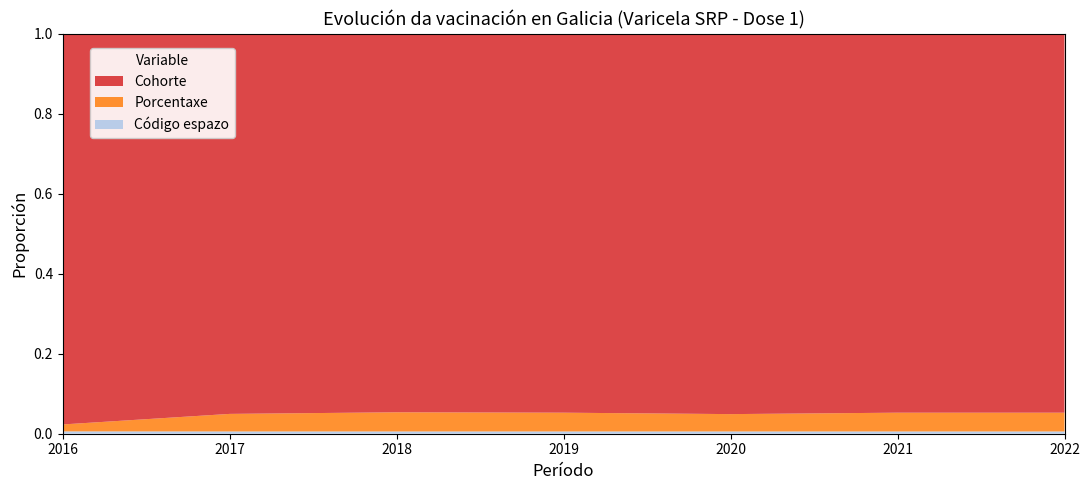

Reading left to right, transcribe all the data shown in this chart.

Cohorte: 2016=2014.0	2017=2015.0	2018=2016.0	2019=2017.0	2020=2018.0	2021=2019.0	2022=2020.0
Porcentaxe: 2016=35.8	2017=93.0	2018=102.1	2019=99.9	2020=92.0	2021=100.0	2022=100.0
Código espazo: 2016=12.0	2017=12.0	2018=12.0	2019=12.0	2020=12.0	2021=12.0	2022=12.0